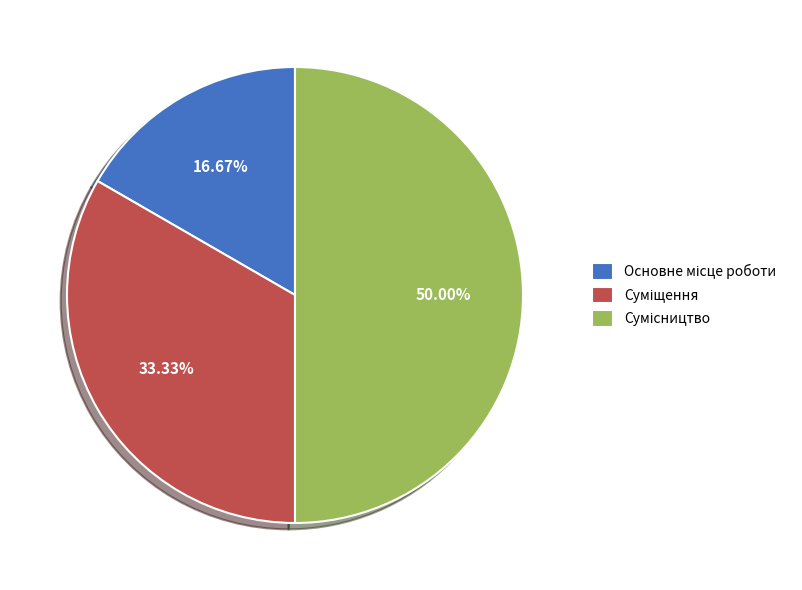

To the nearest percent, what is the difference between the largest and smallest slice percentages?

33%